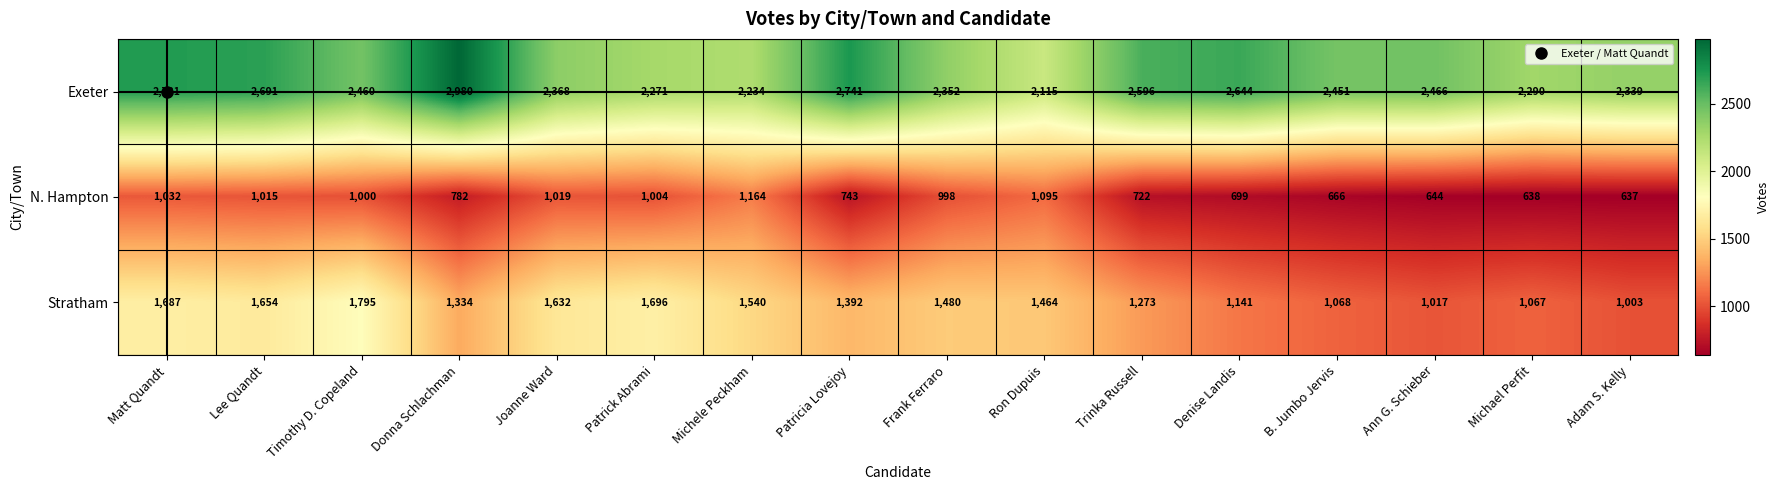

At which label is Stratham closest to 1399?

Patricia Lovejoy